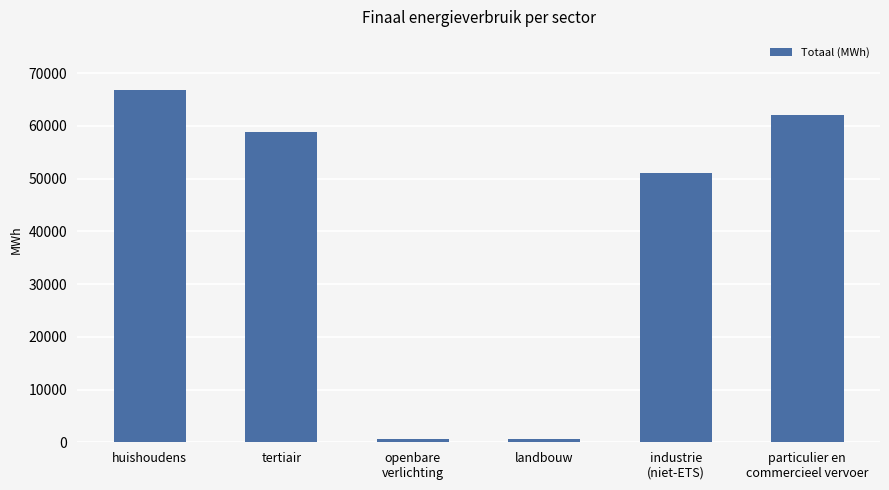

At which label is the value closest to 33745?

industrie
(niet-ETS)